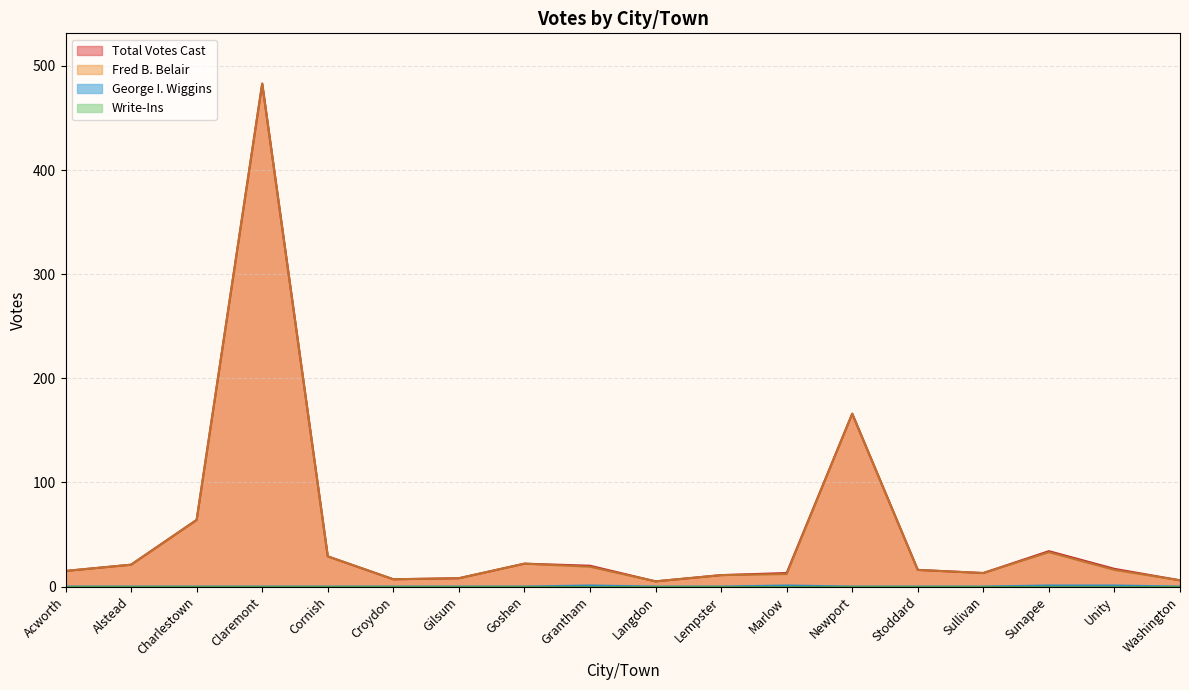

What is the total value across all series at Grantham?

40